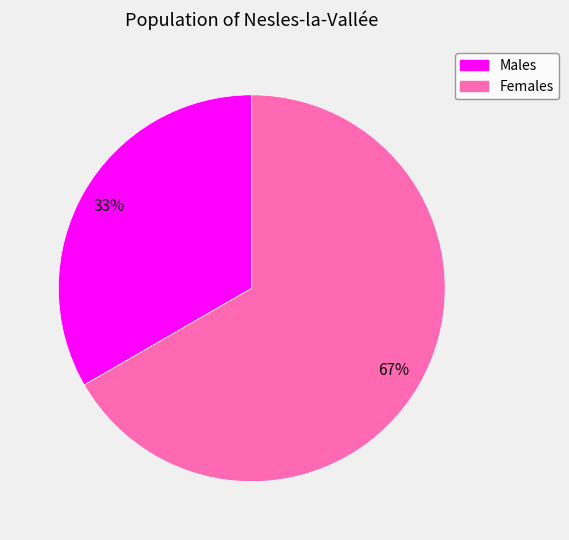

Is there any slice that represents more than half of the pie?

Yes